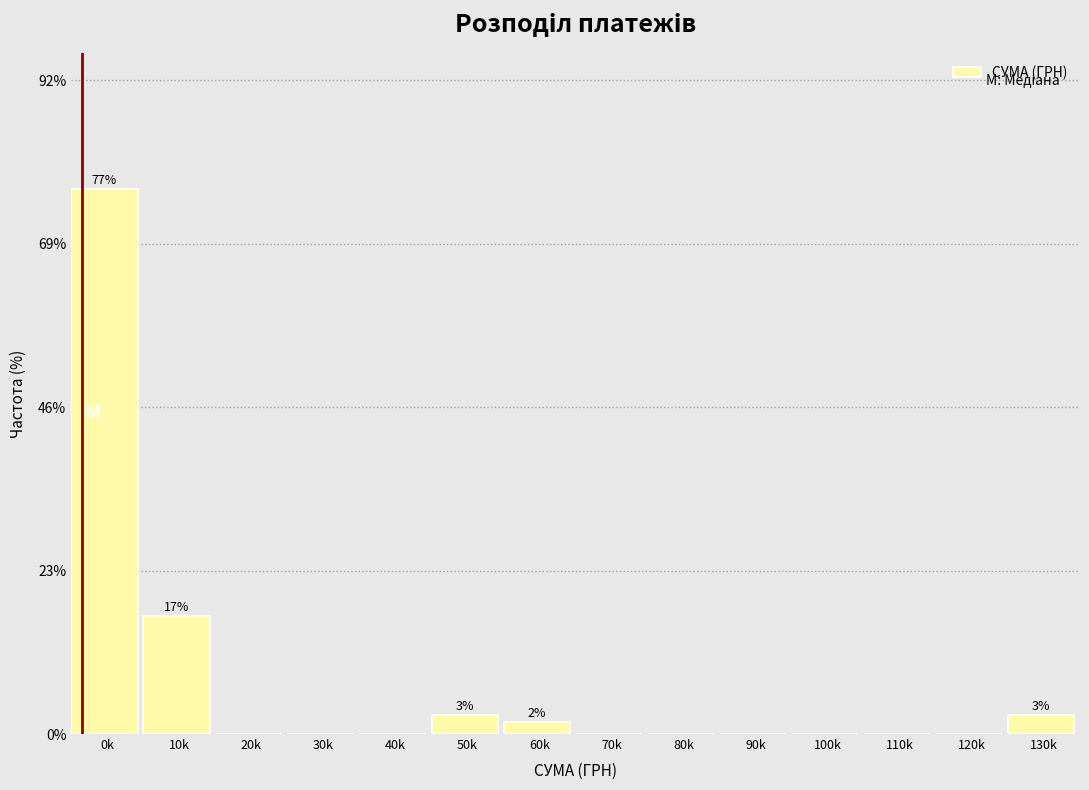

Reading right to left, list all the values displayed in this chart.

130k=2.6	120k=0.0	110k=0.0	100k=0.0	90k=0.0	80k=0.0	70k=0.0	60k=1.7	50k=2.6	40k=0.0	30k=0.0	20k=0.0	10k=16.5	0k=76.5